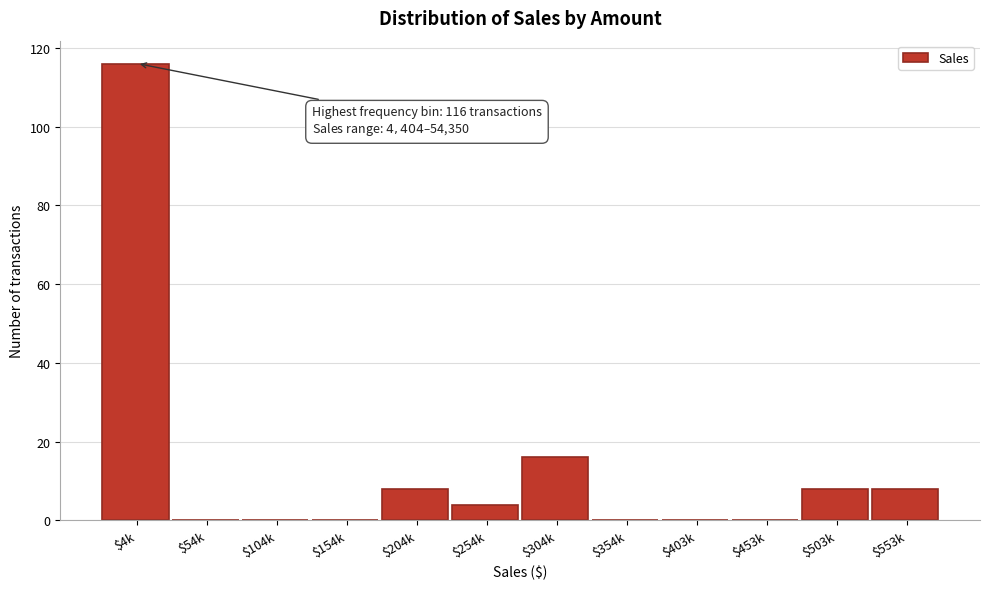

At which category does the chart reach its peak across all series?

$4k